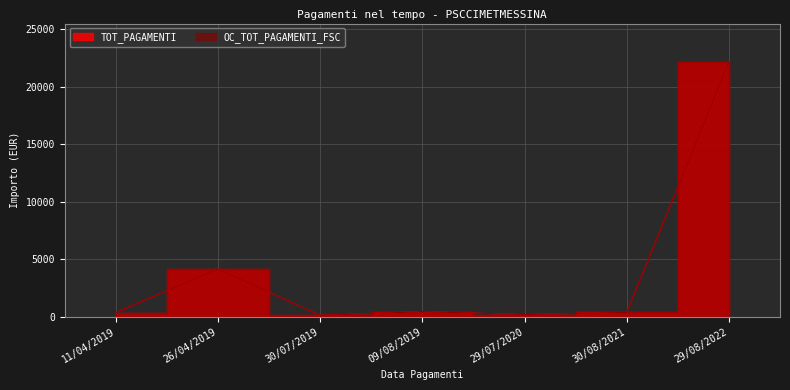

What is the value of the OC_TOT_PAGAMENTI_FSC point at the 1st from the left?

357.0